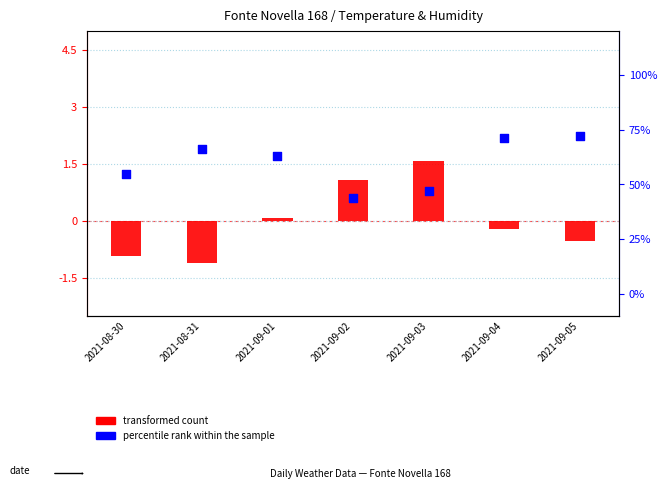

Which series has the largest total across all categories?

percentile rank within the sample